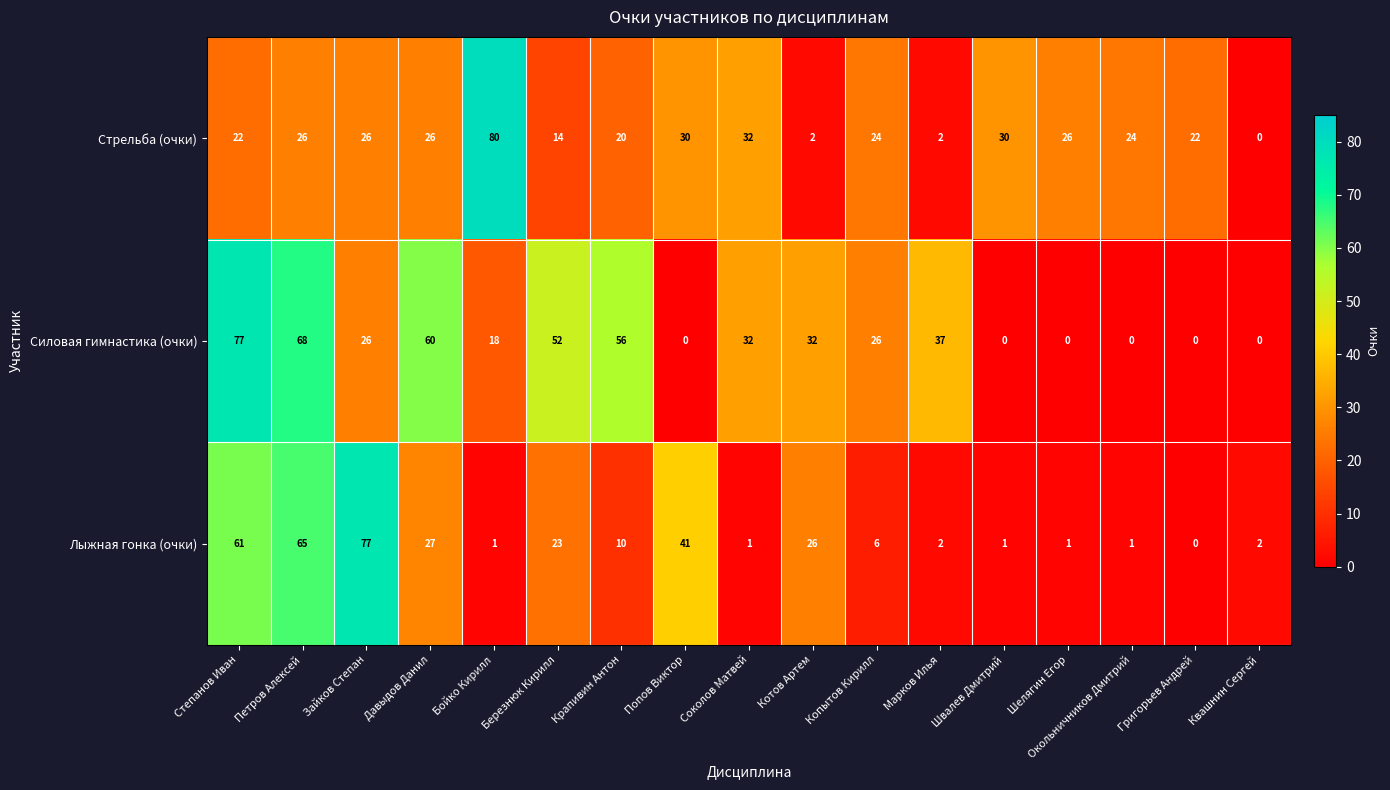

What is the greatest value displayed?

80